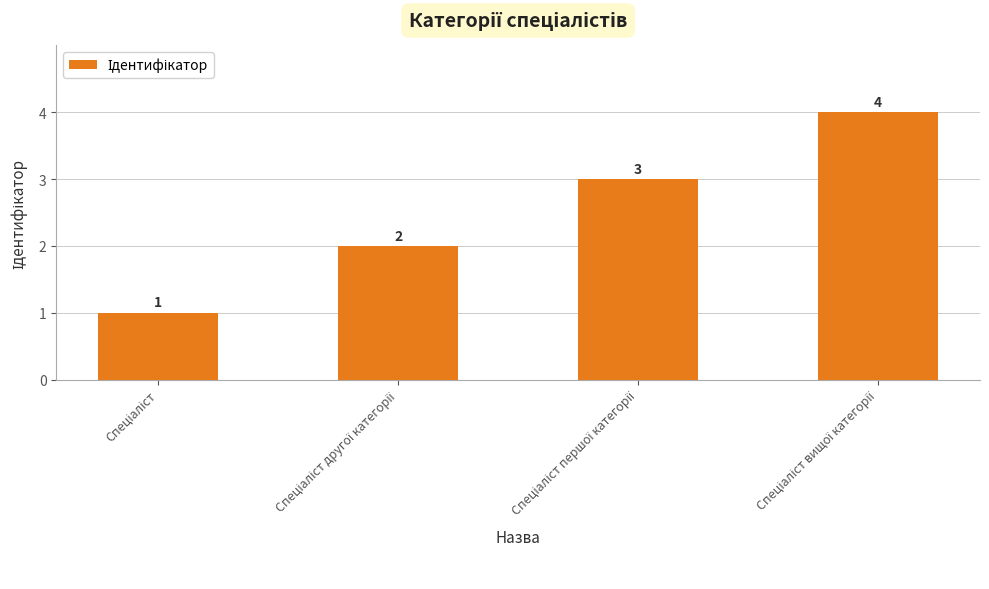

How many values are between 2 and 4?

3